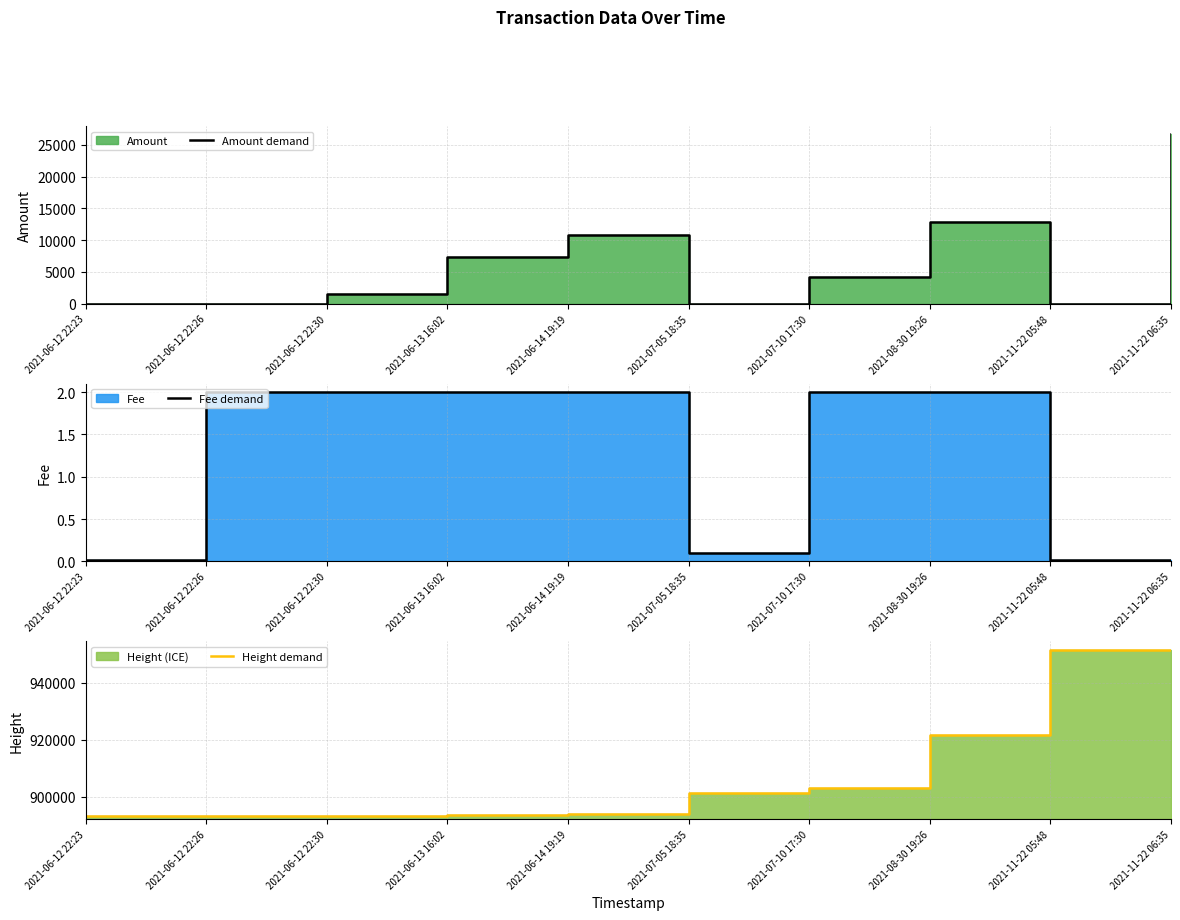

Reading left to right, what are all the values shown in this chart?

Amount demand: 2021-06-12 22:23=0.0	2021-06-12 22:26=10.0	2021-06-12 22:30=1486.1	2021-06-13 16:02=7397.7	2021-06-14 19:19=10728.3	2021-07-05 18:35=0.0	2021-07-10 17:30=4147.8	2021-08-30 19:26=12850.3	2021-11-22 05:48=10.0	2021-11-22 06:35=26610.0
Fee demand: 2021-06-12 22:23=0.0	2021-06-12 22:26=2.0	2021-06-12 22:30=2.0	2021-06-13 16:02=2.0	2021-06-14 19:19=2.0	2021-07-05 18:35=0.1	2021-07-10 17:30=2.0	2021-08-30 19:26=2.0	2021-11-22 05:48=0.0	2021-11-22 06:35=0.0
Height demand: 2021-06-12 22:23=893248.0	2021-06-12 22:26=893249.0	2021-06-12 22:30=893250.0	2021-06-13 16:02=893513.0	2021-06-14 19:19=893924.0	2021-07-05 18:35=901467.0	2021-07-10 17:30=903250.0	2021-08-30 19:26=921629.0	2021-11-22 05:48=951645.0	2021-11-22 06:35=951657.0